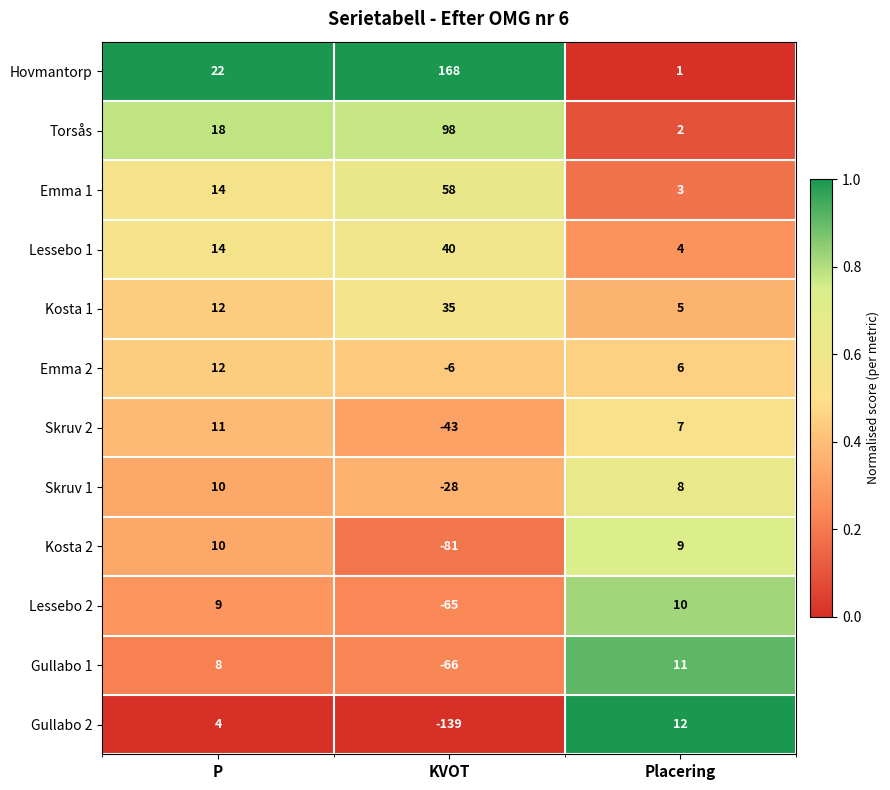

Between P and Placering, which series saw the biggest shift?

Hovmantorp